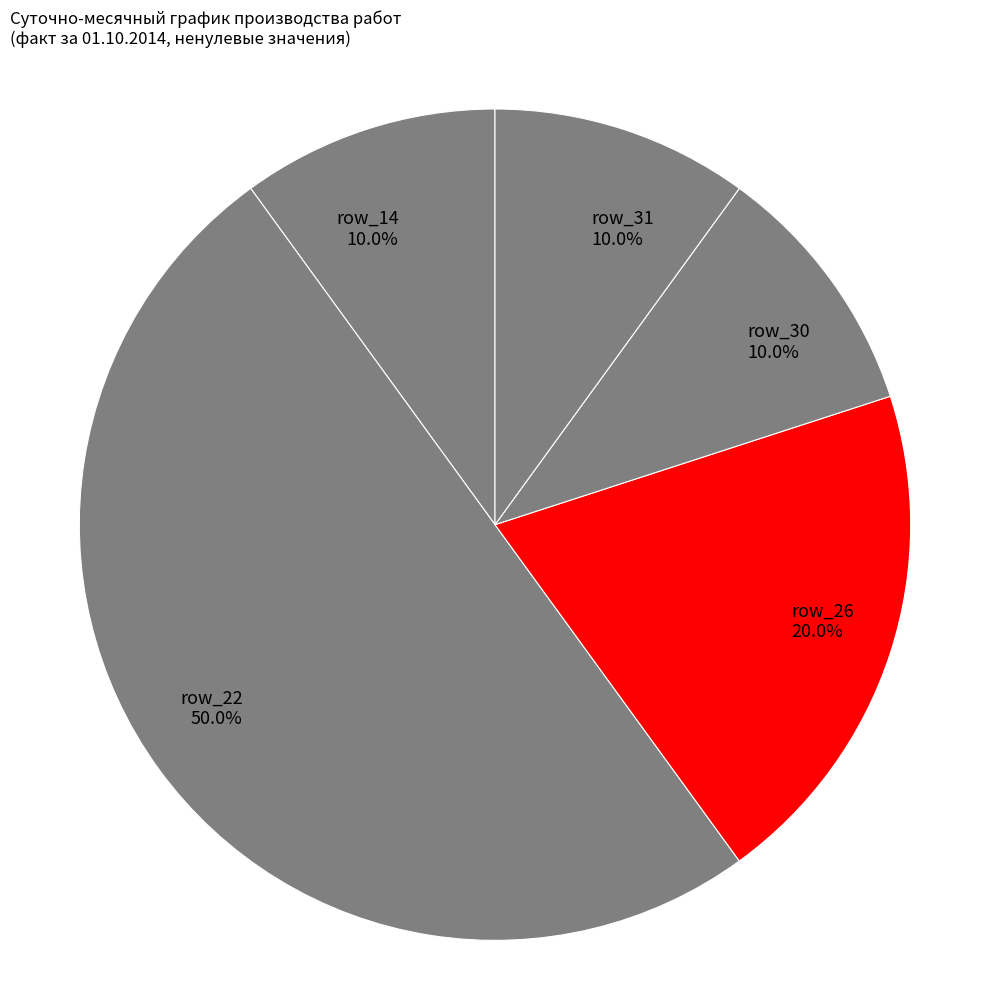

Combined, what portion of the pie is row_26 and row_14?

30.0%